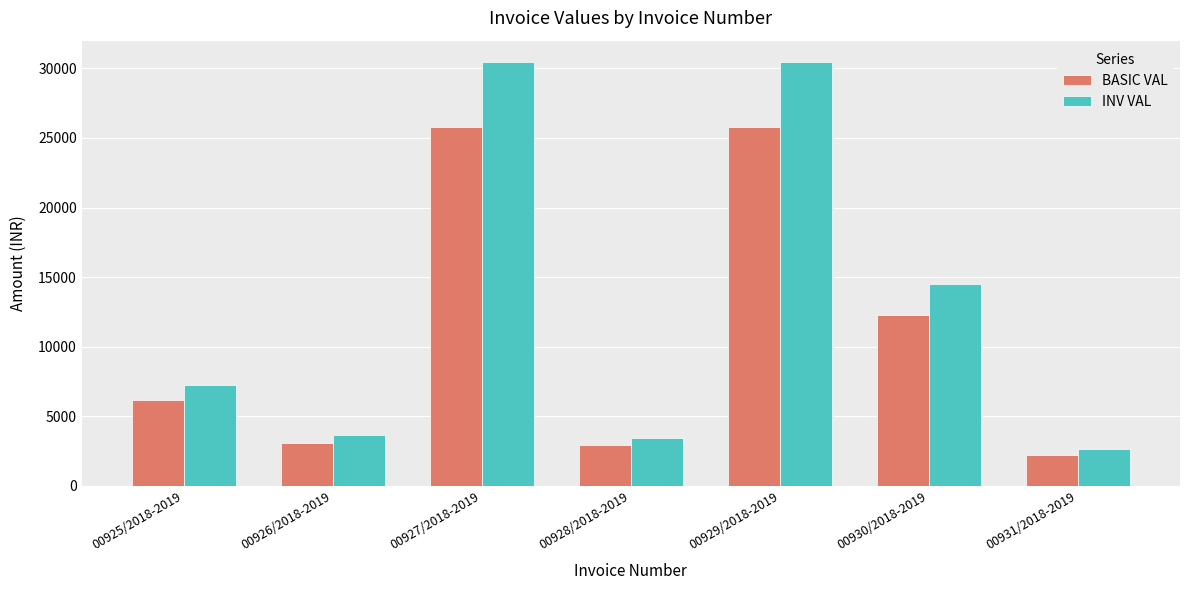

Which category has the lowest value in the BASIC VAL series?

00931/2018-2019